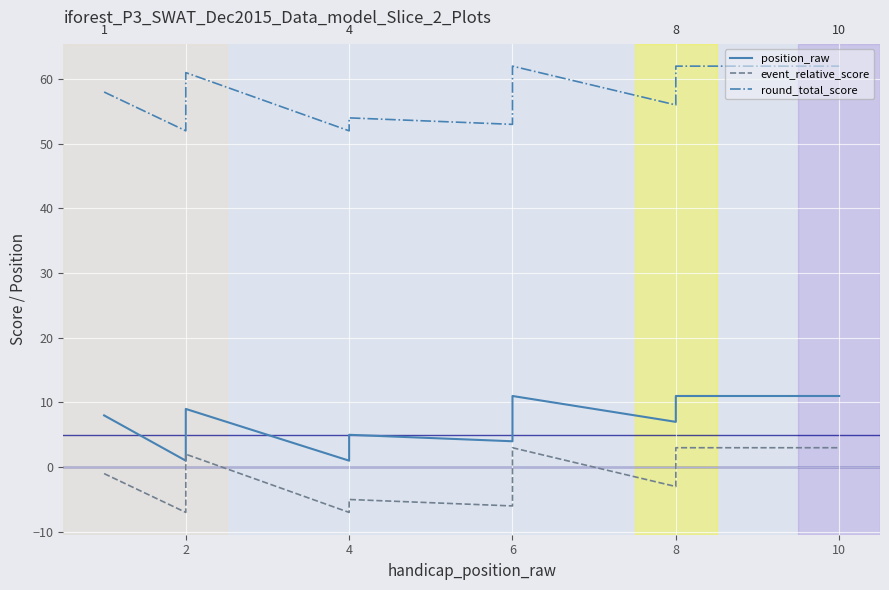

The event_relative_score series shows -2 at 4. True or false?

False